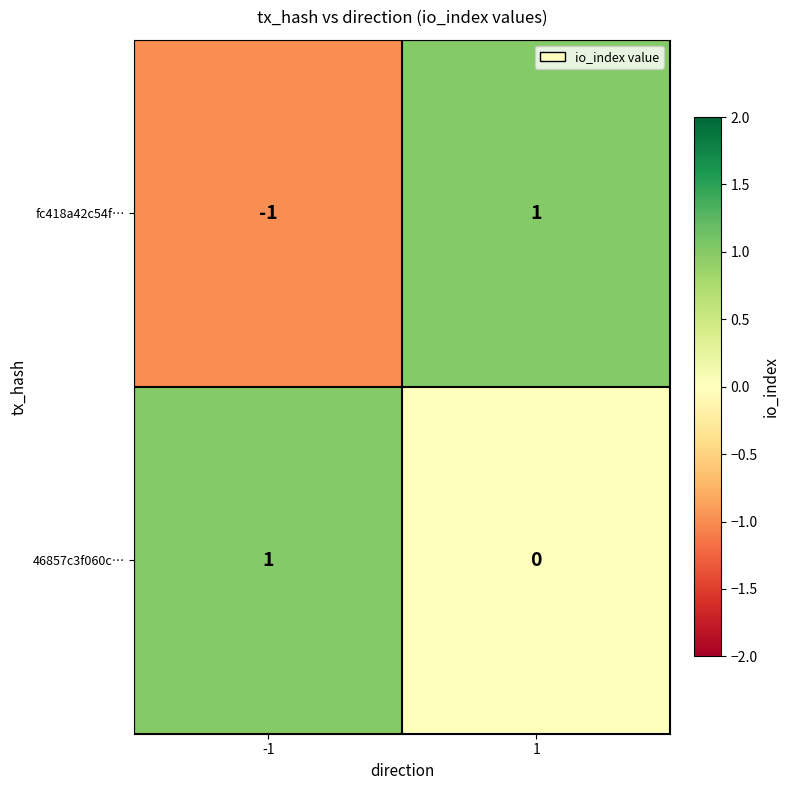

At which category is the sum across all series the highest?

1